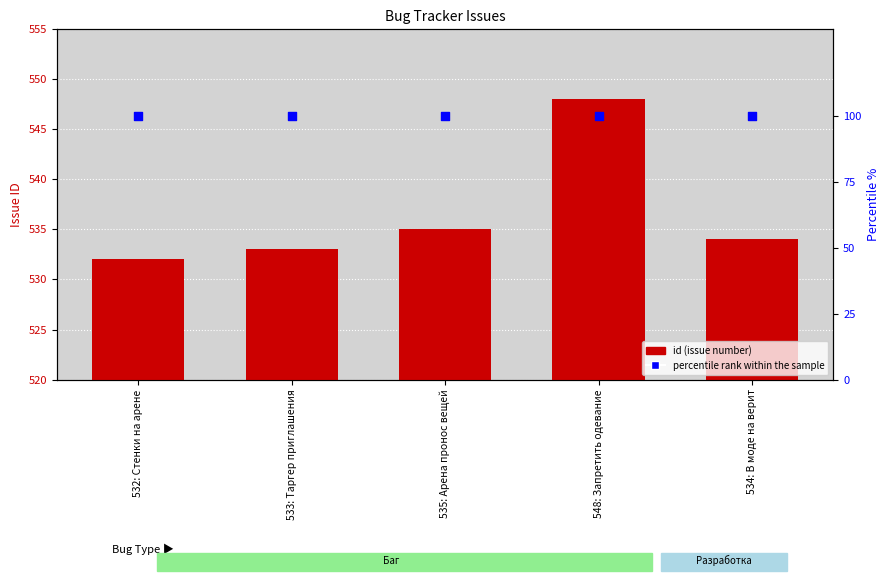

Which series has the largest total across all categories?

id